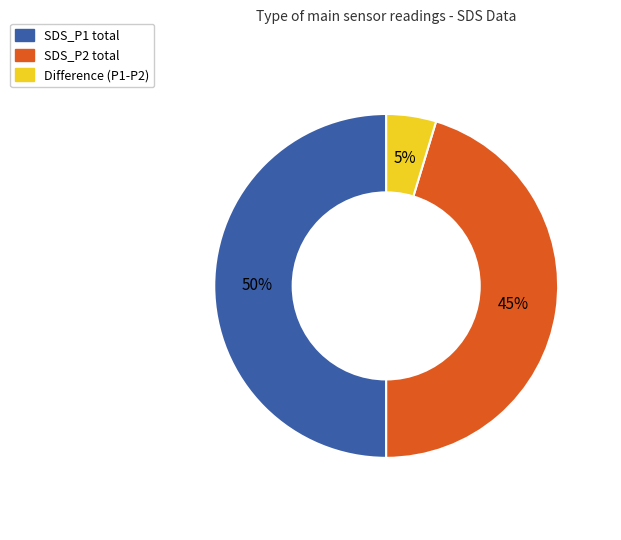

To the nearest percent, what is the difference between the largest and smallest slice percentages?

45%